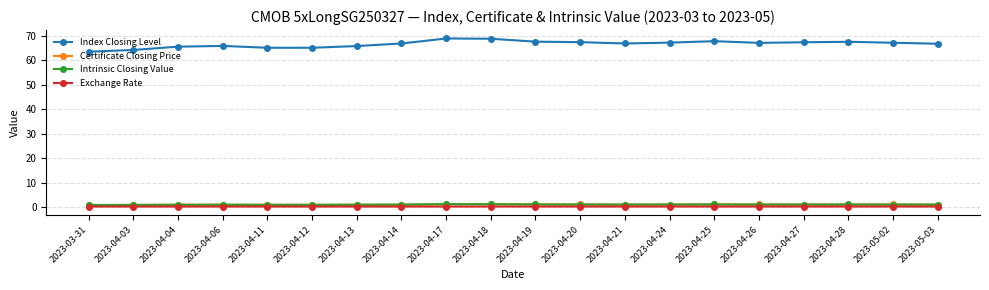

What position from the right is 2023-05-03?

1